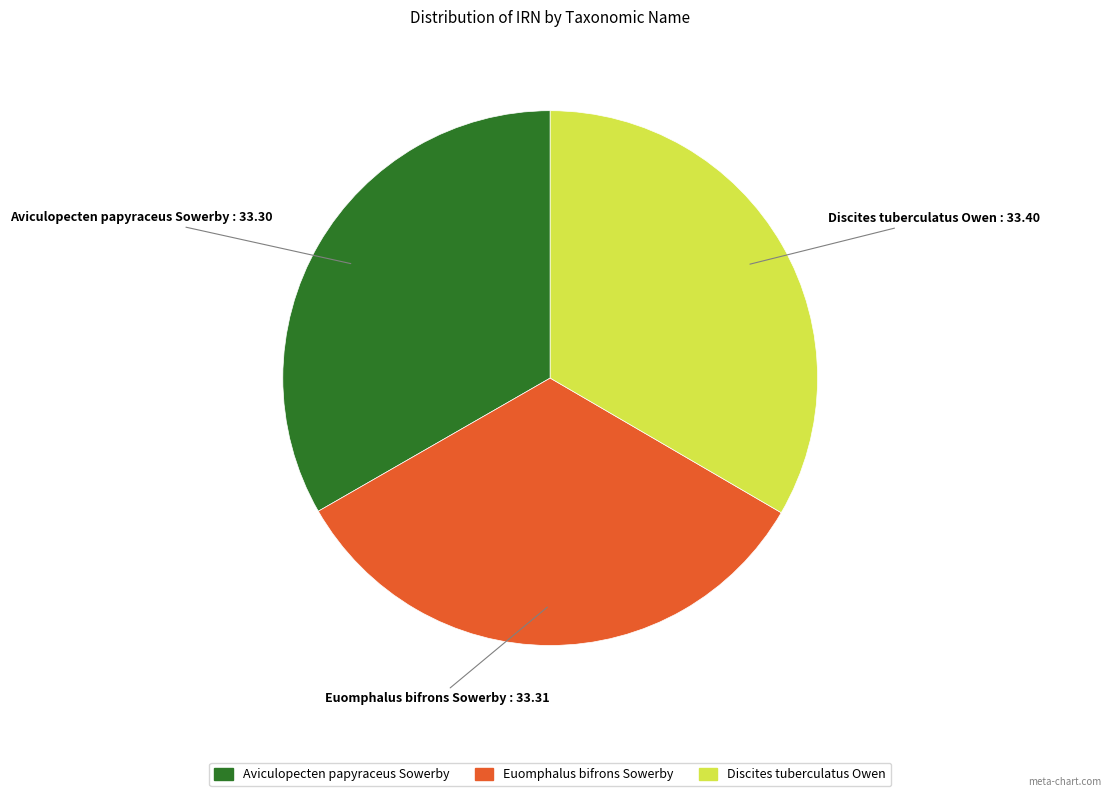

Is it true that Discites tuberculatus Owen is 33% of the pie?

True